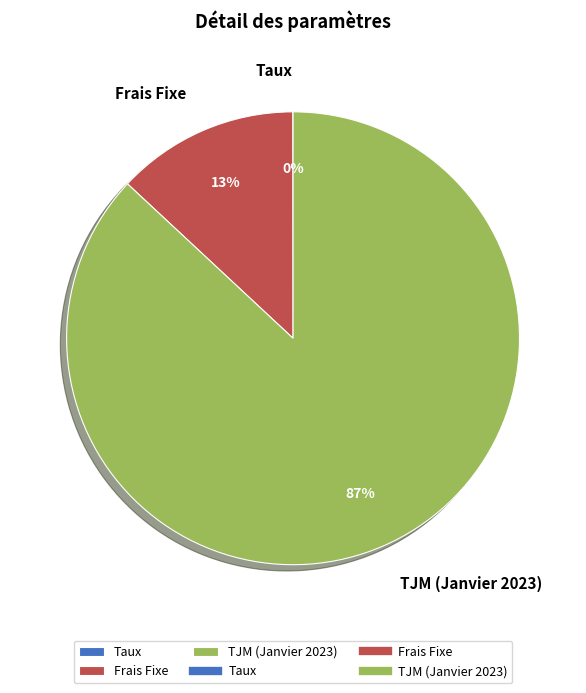

To the nearest percent, what portion does Frais Fixe represent?

13%